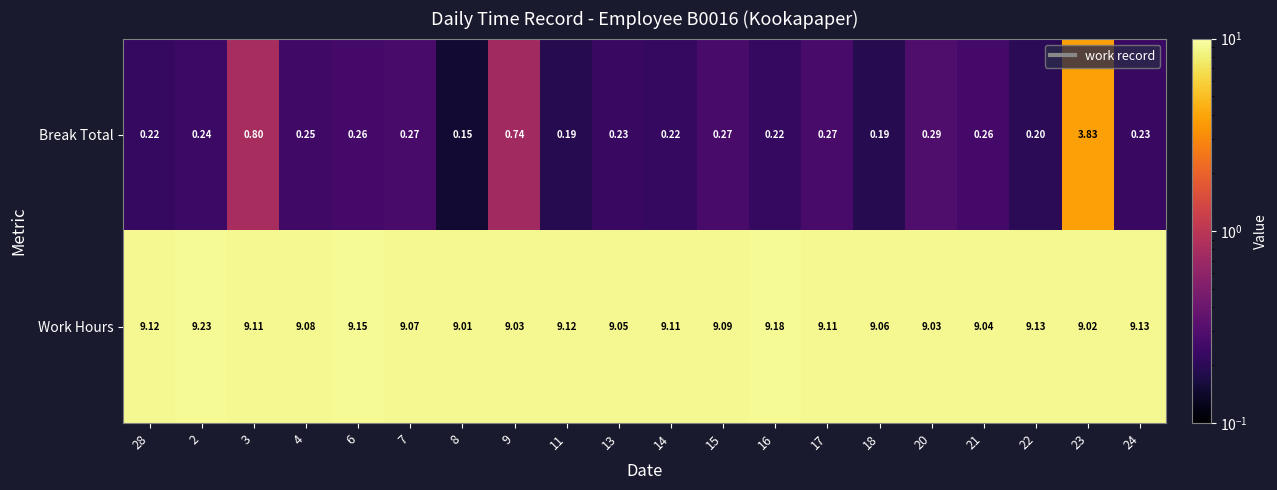

Rank the series by their maximum value, from highest to lowest.

Work Hours, Break Total